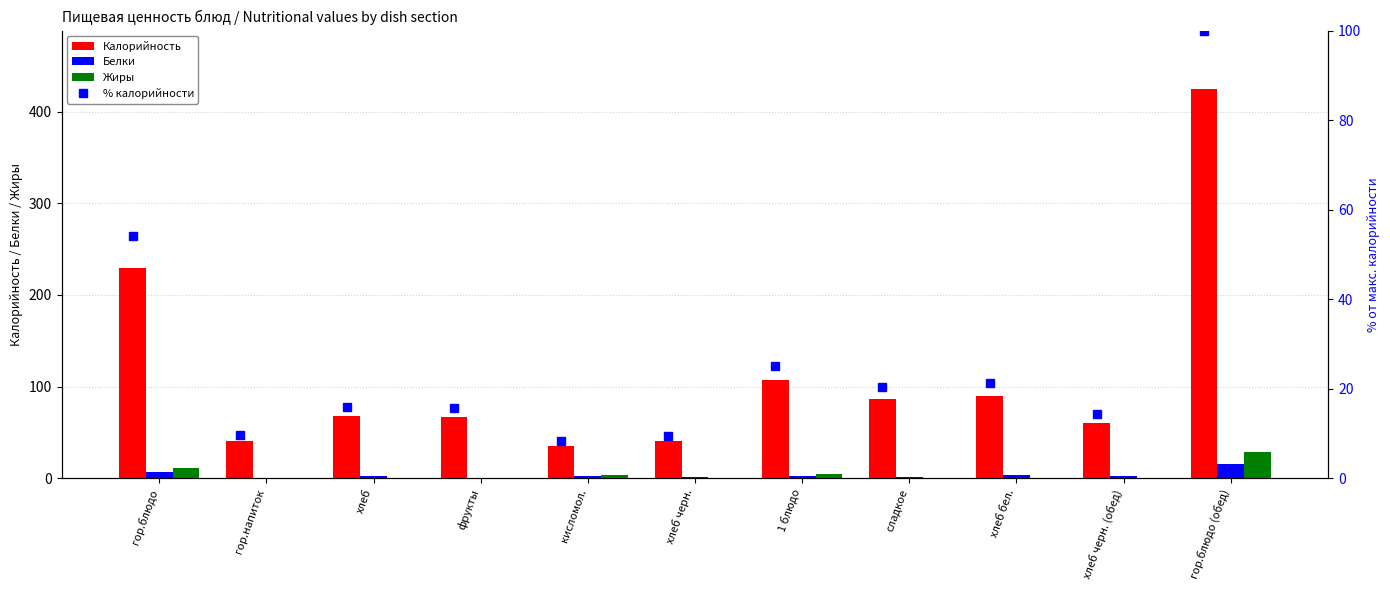

Which category has the lowest value in the Белки series?

гор.напиток